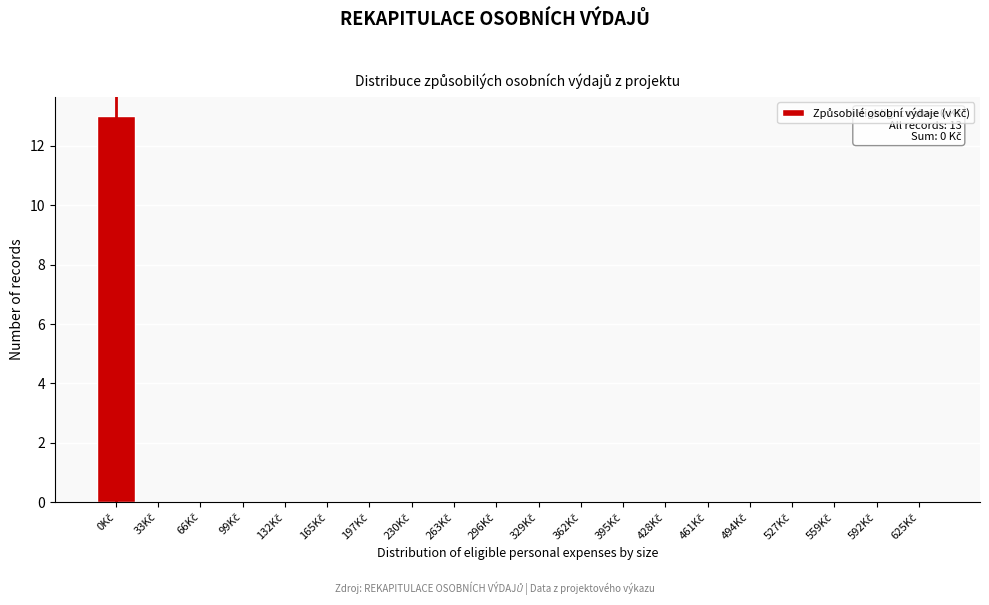

What is the sum of all values?

13